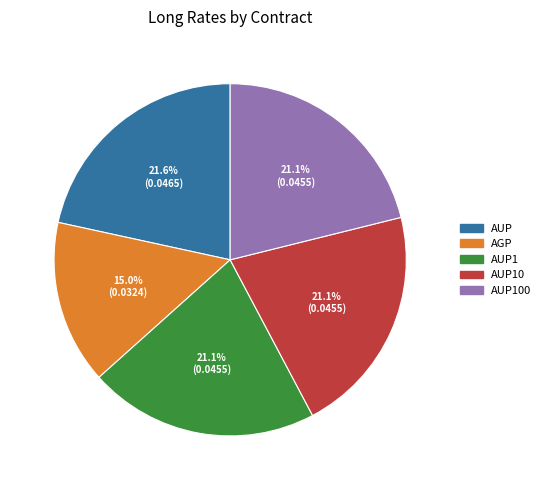

Which has a higher value, AUP1 or AGP?

AUP1